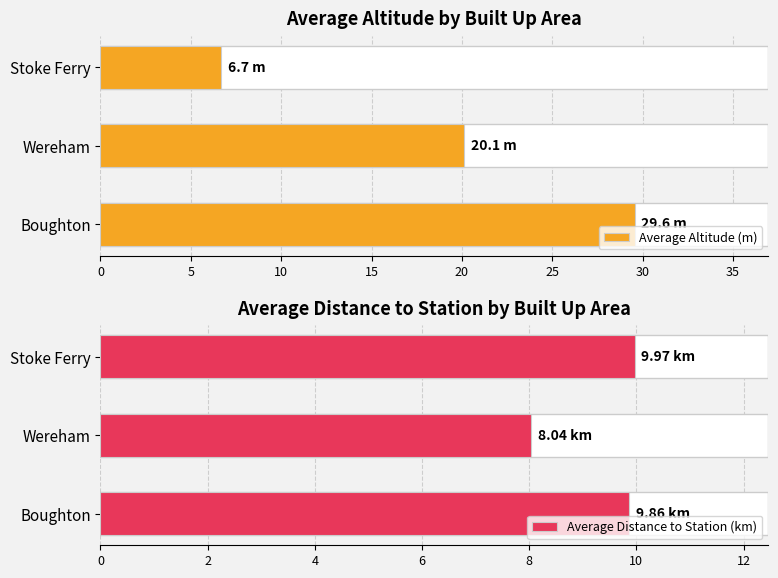

At Boughton, list the series in order from largest to smallest.

Average Altitude (m), Average Distance to Station (km)